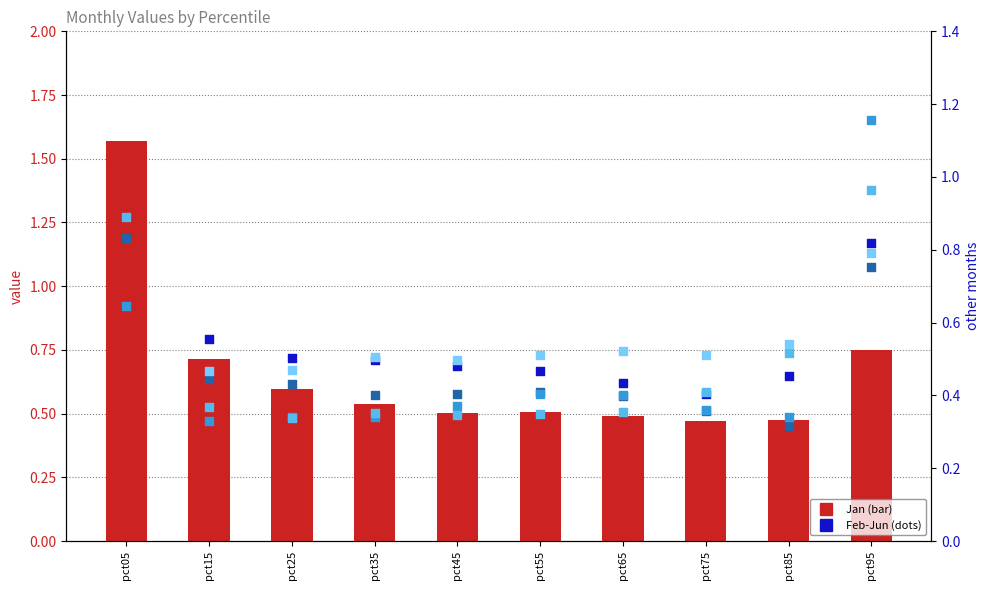

Which series has the largest Y range (max minus min)?

Feb